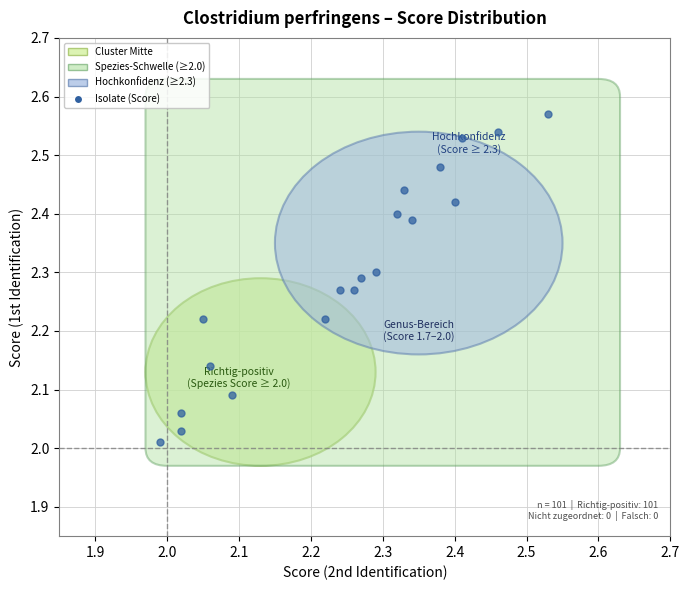

What is the range of Y values (max minus min)?

0.6